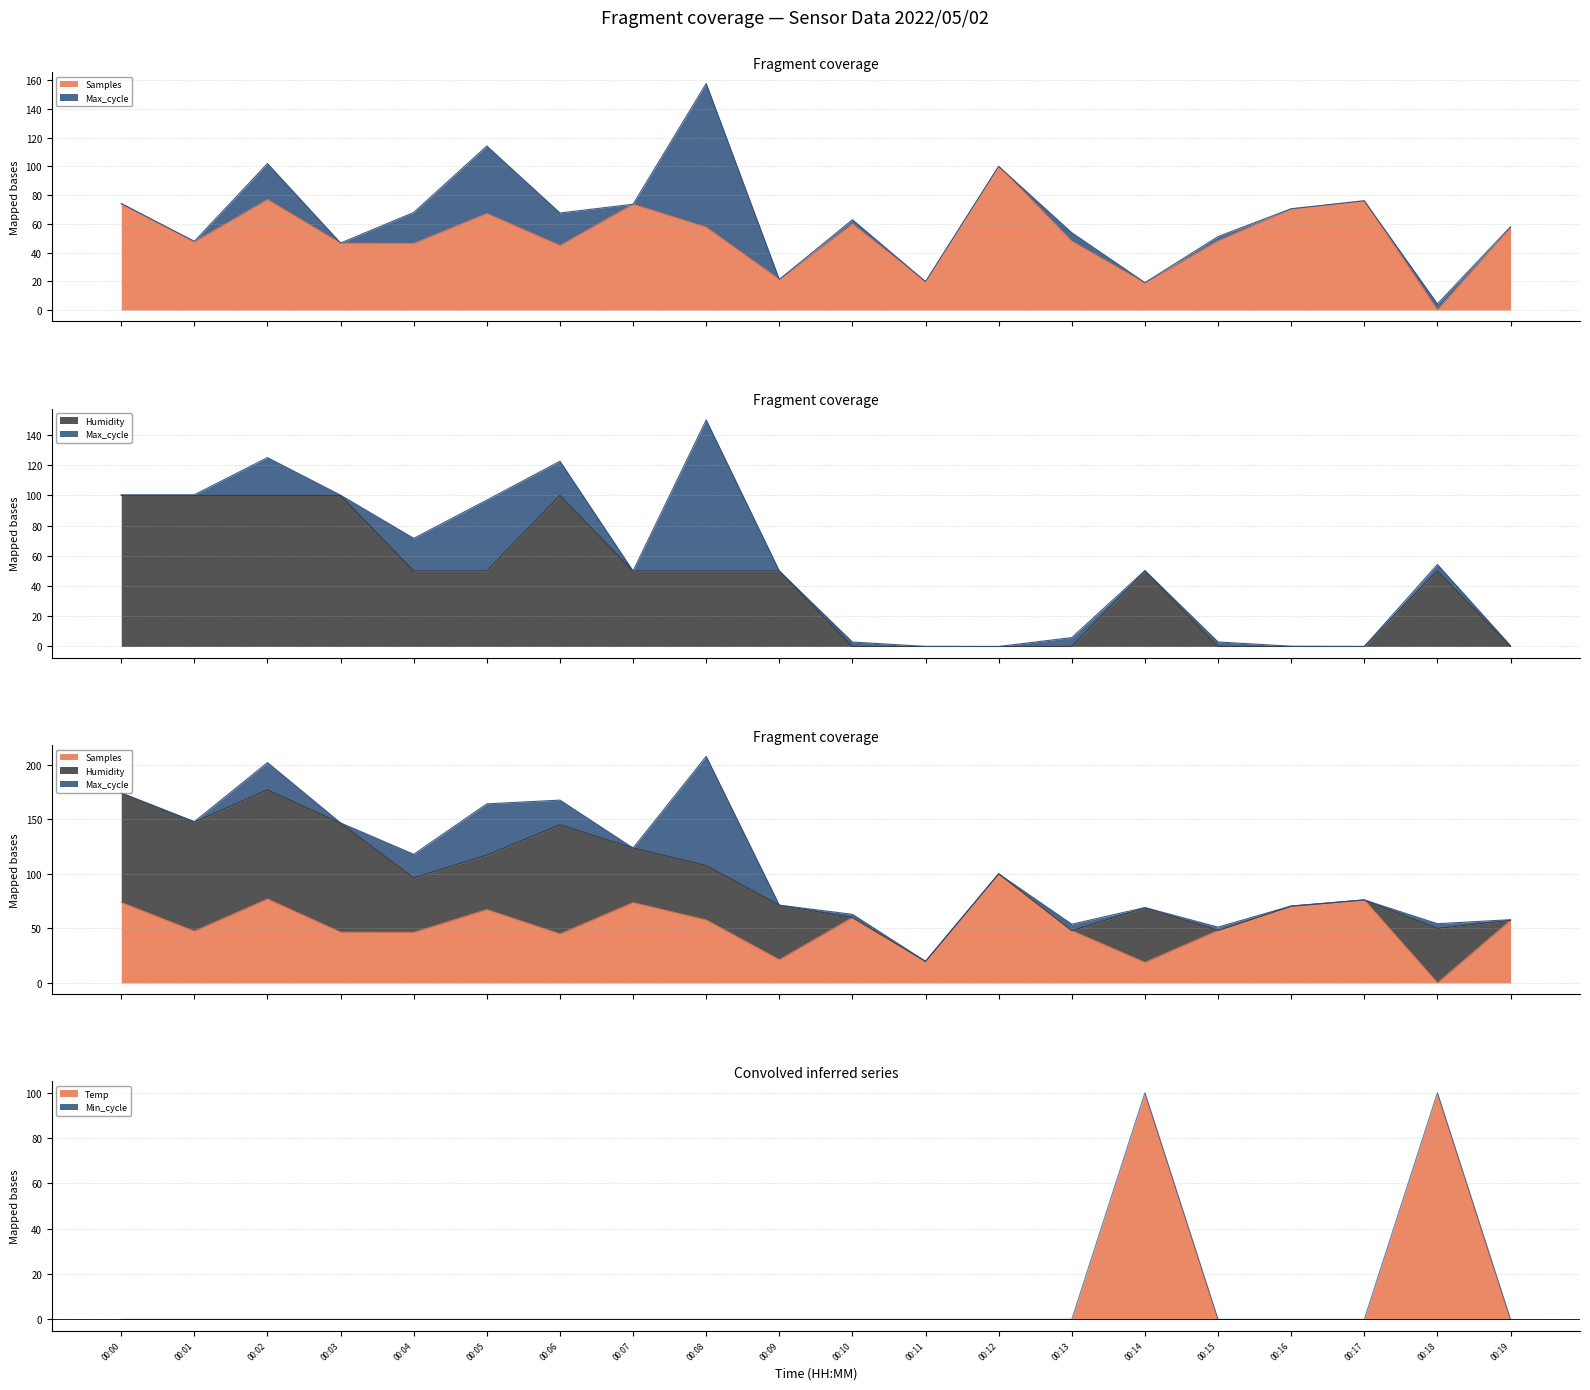

Which has a higher value, 00:05 or 00:16?

00:16